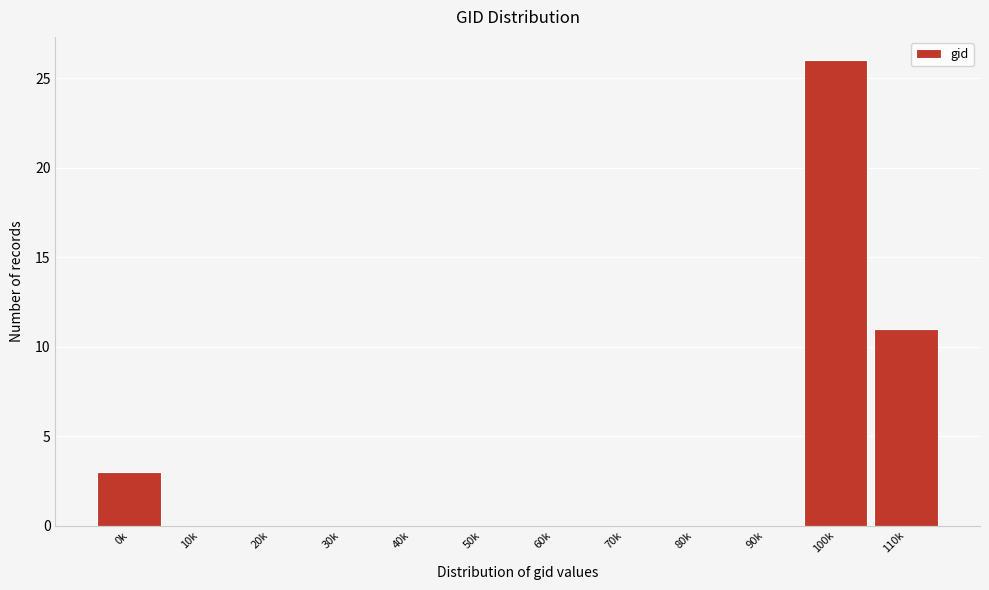

Reading left to right, what are all the values shown in this chart?

0k=3	10k=0	20k=0	30k=0	40k=0	50k=0	60k=0	70k=0	80k=0	90k=0	100k=26	110k=11